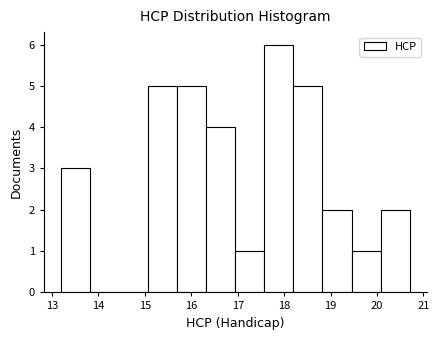

Reading left to right, list every bar in this chart as the range it spans on the x-axis followed by its height. Neither the bar edges nor the heights are printed on the chart, so give them approximately, as read against the axes.

13.2 to 13.8: 3
13.8 to 14.4: 0
14.4 to 15.1: 0
15.1 to 15.7: 5
15.7 to 16.3: 5
16.3 to 17.0: 4
17.0 to 17.6: 1
17.6 to 18.2: 6
18.2 to 18.8: 5
18.8 to 19.5: 2
19.5 to 20.1: 1
20.1 to 20.7: 2